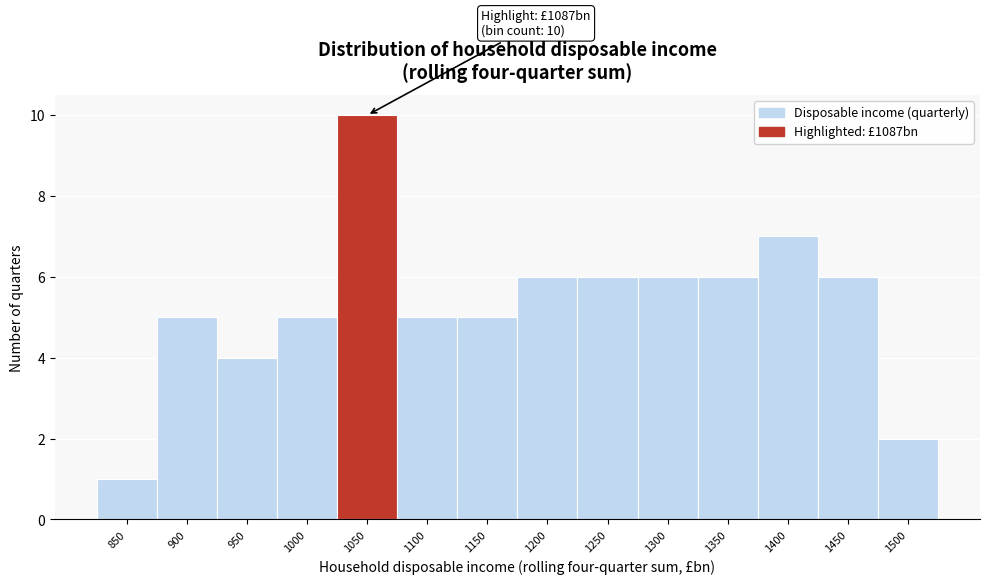

Reading left to right, what are all the values shown in this chart?

850=1	900=5	950=4	1000=5	1050=10	1100=5	1150=5	1200=6	1250=6	1300=6	1350=6	1400=7	1450=6	1500=2